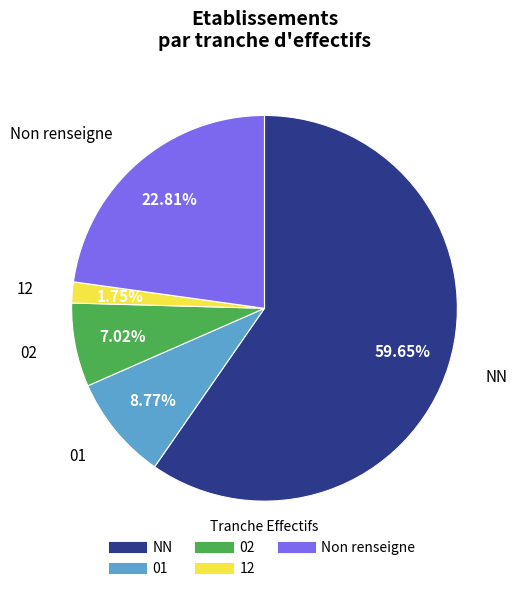

Is there a majority slice in this chart?

Yes